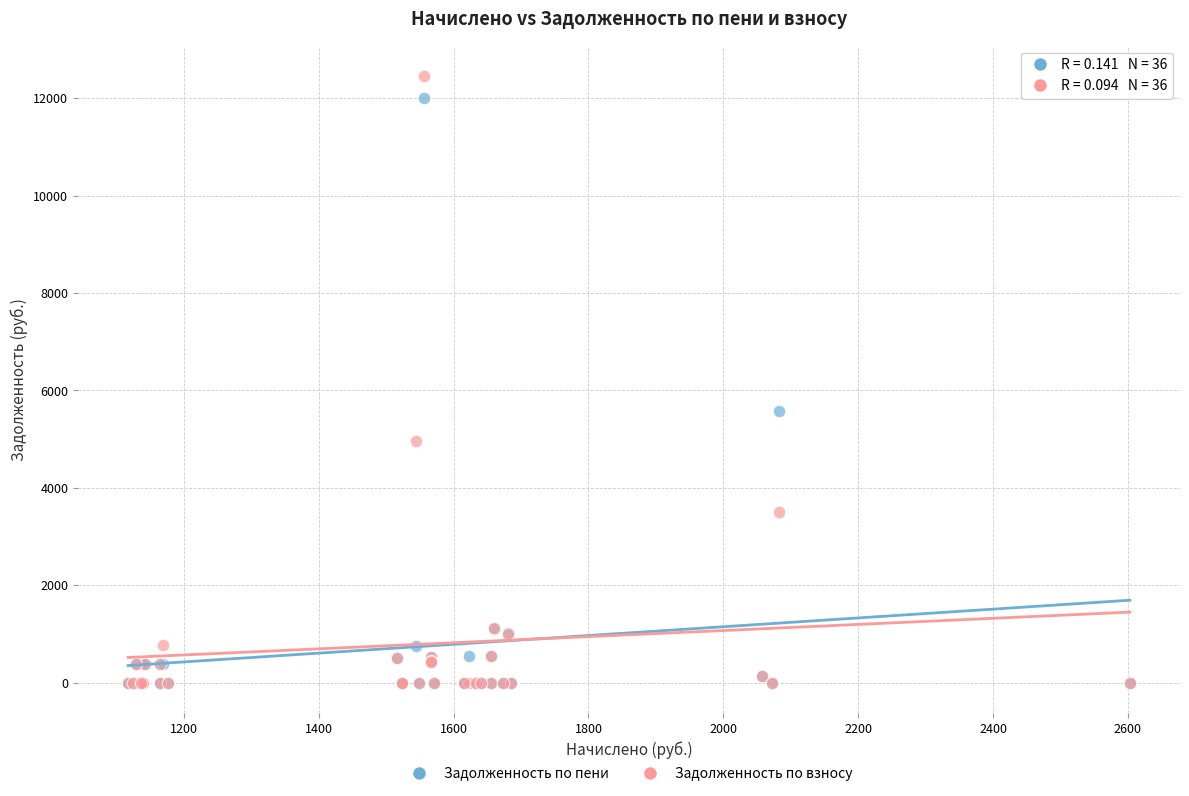

What are all the series names shown in the legend?

Задолженность по пени, Задолженность по взносу